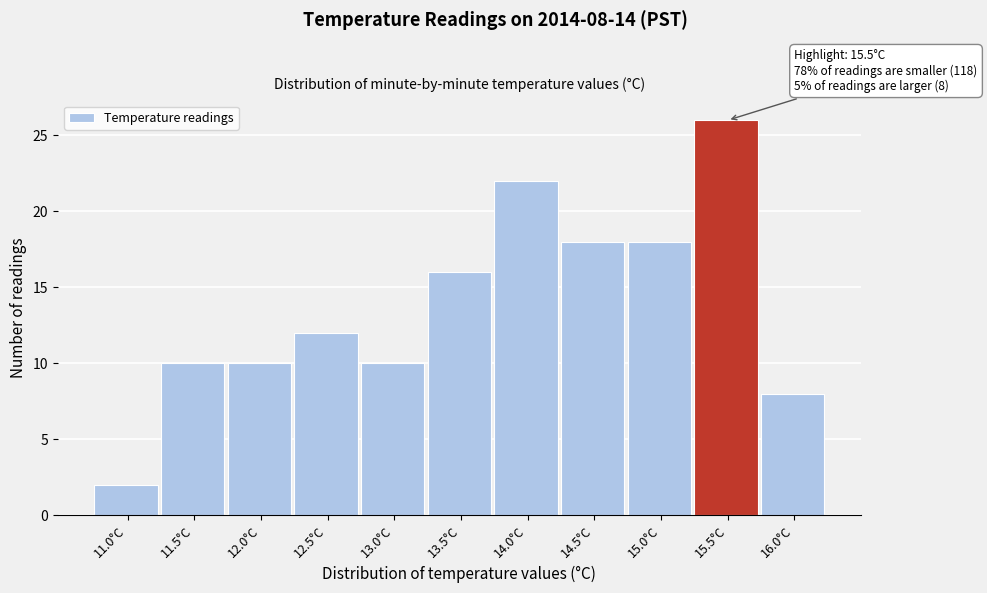

Reading left to right, what are all the values shown in this chart?

2	10	10	12	10	16	22	18	18	26	8